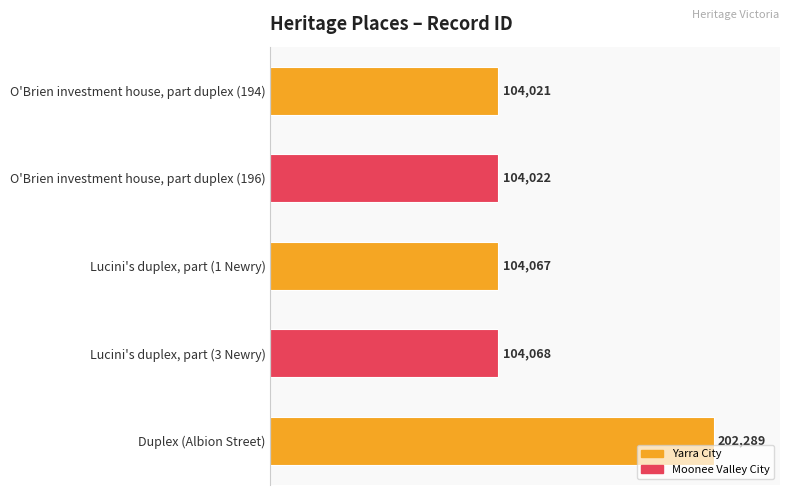

Are the bars grouped side by side (vs. stacked)?

No